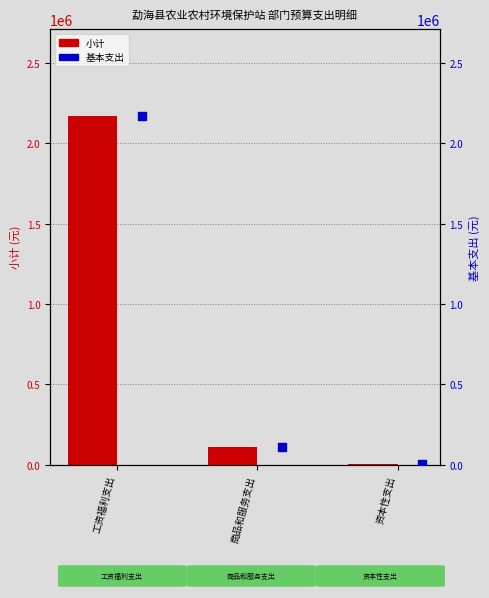

Is the value of 基本支出 (一般公共预算基本支出) at 资本性支出 greater than the value of 小计 (一般公共预算合计) at 资本性支出?

No